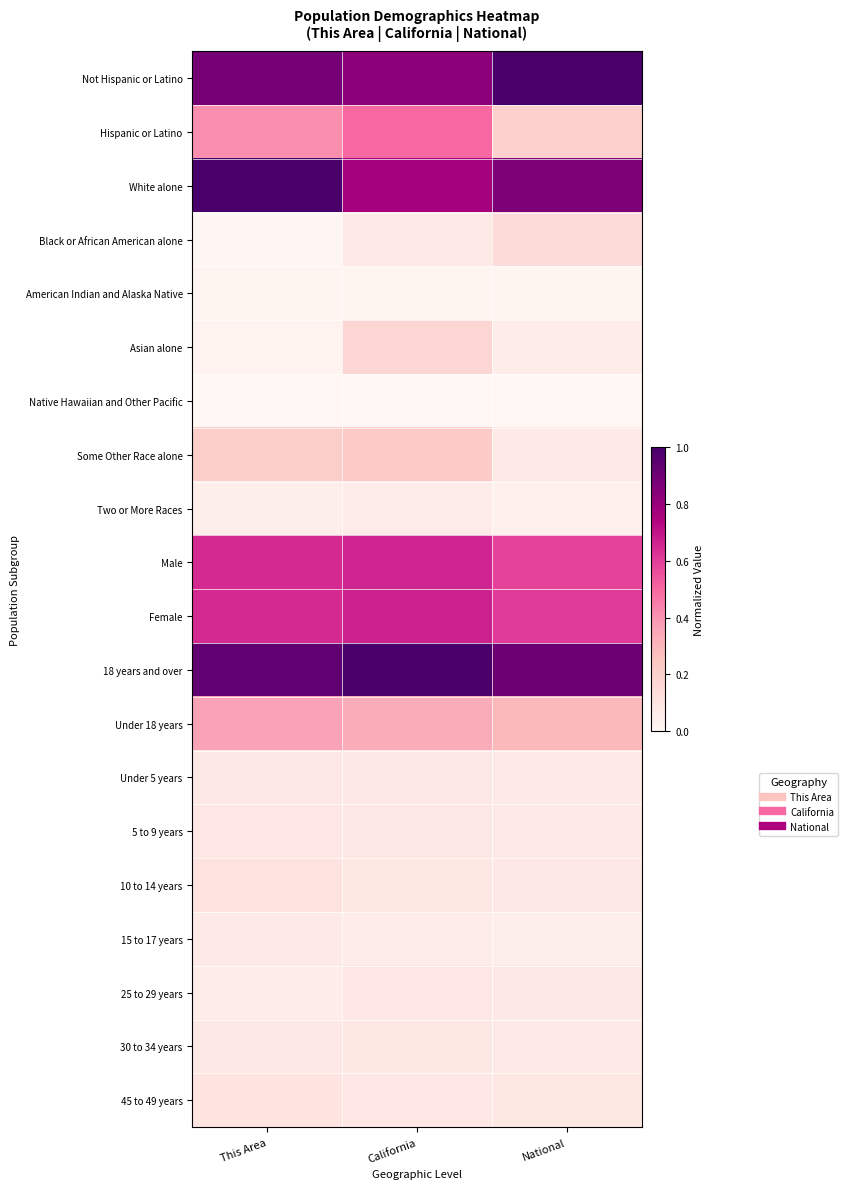

Between California and This Area, which is larger?

This Area